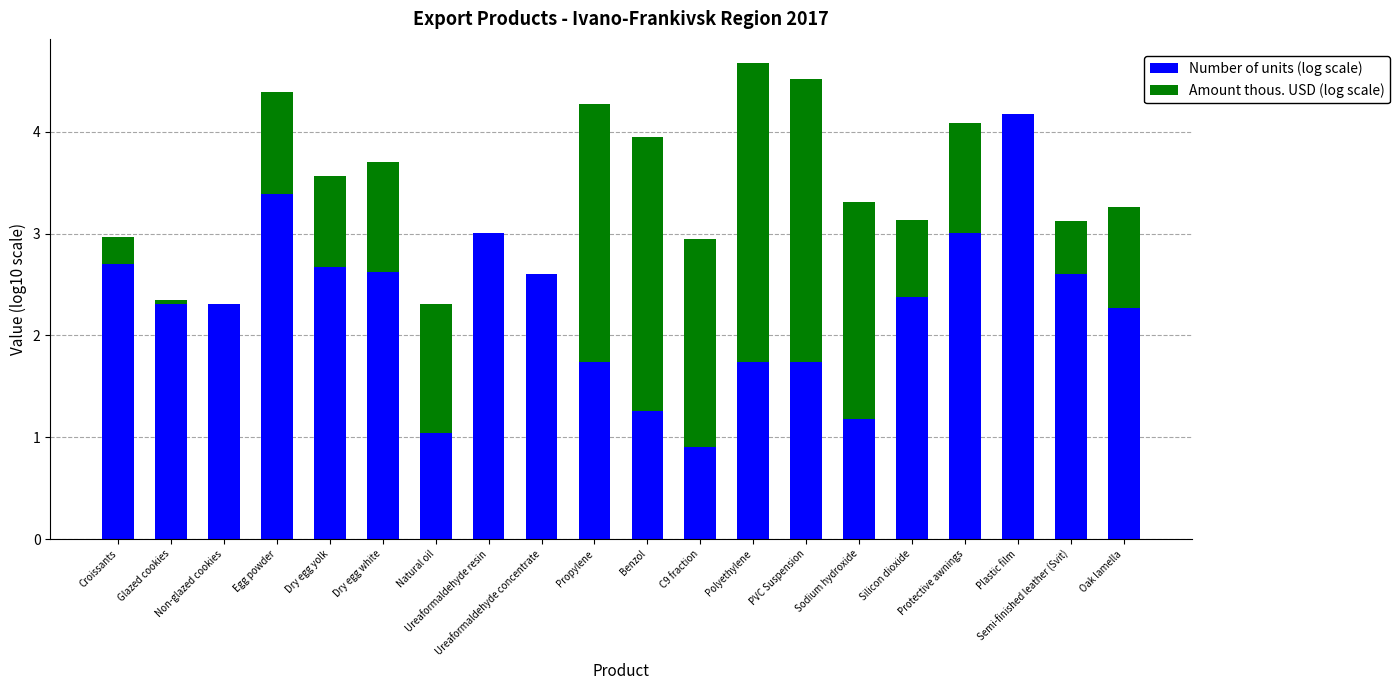

What is the sum of the Number of units (log scale) values at Croissants and Dry egg yolk?

5.4